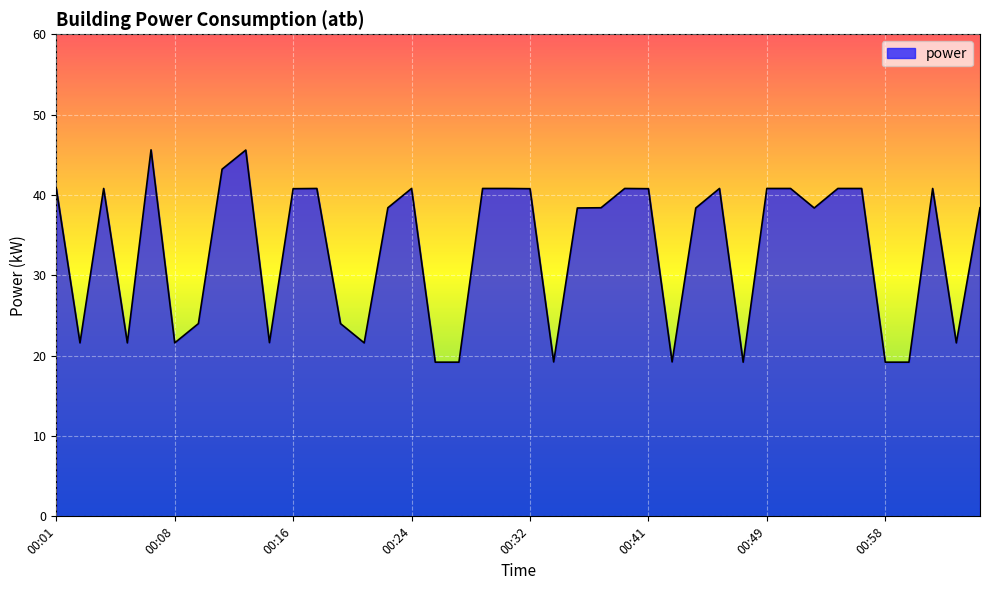

What is the smallest value displayed?

19.2